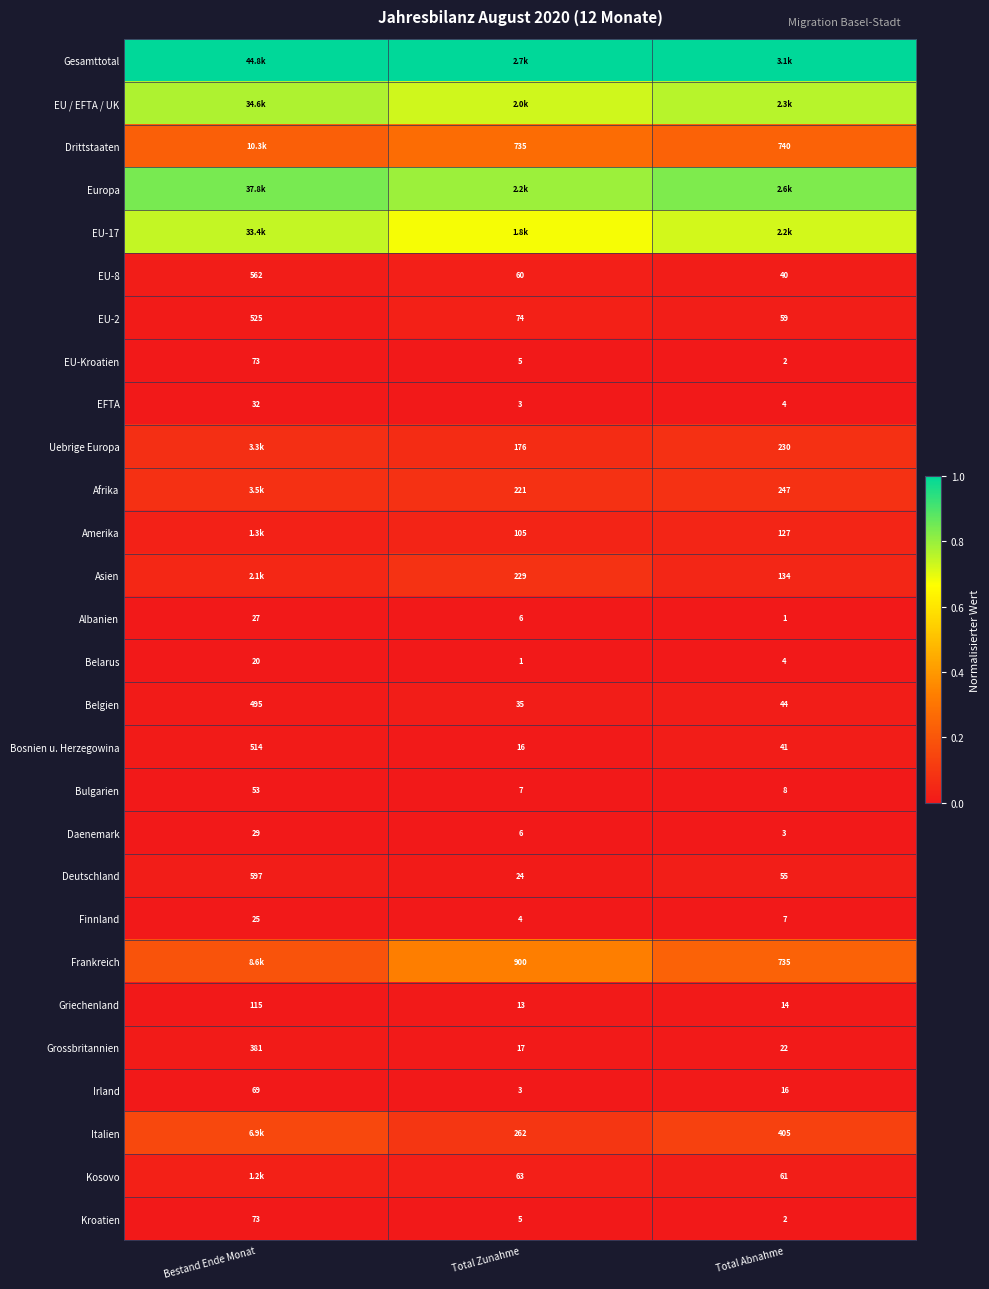

At which label does Belarus reach its peak?

Bestand Ende Monat